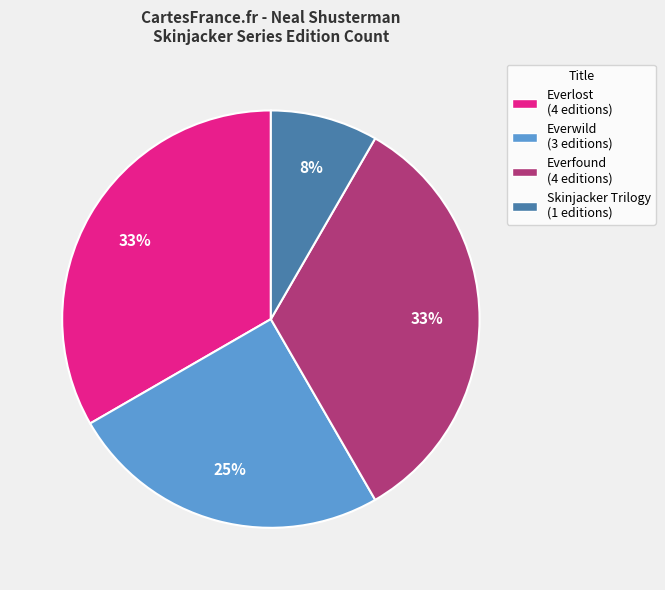

To the nearest percent, what is the average slice percentage?

25%